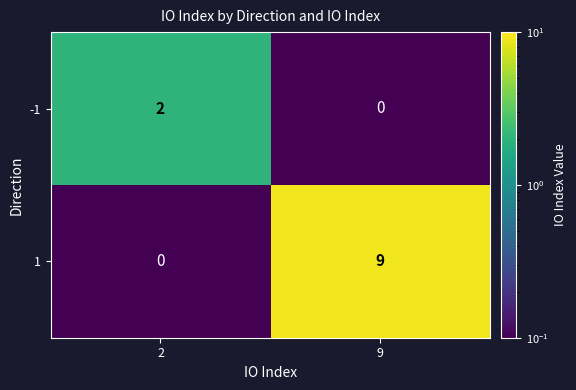

At which label does 1 reach its peak?

9